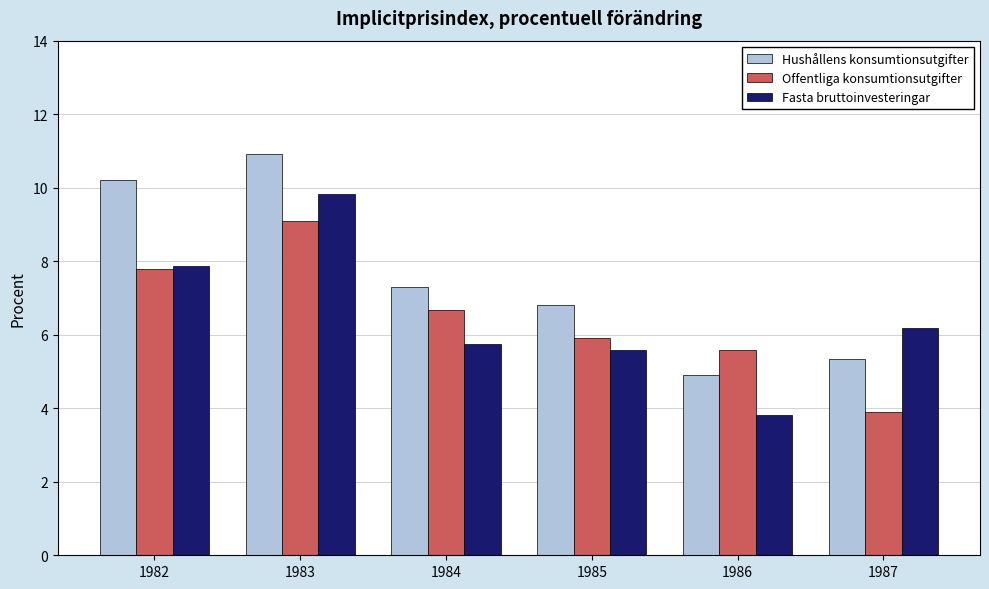

Reading right to left, list all the values displayed in this chart.

Hushållens konsumtionsutgifter: 1987=5.4	1986=4.9	1985=6.8	1984=7.3	1983=10.9	1982=10.2
Offentliga konsumtionsutgifter: 1987=3.9	1986=5.6	1985=5.9	1984=6.7	1983=9.1	1982=7.8
Fasta bruttoinvesteringar: 1987=6.2	1986=3.8	1985=5.6	1984=5.7	1983=9.8	1982=7.9